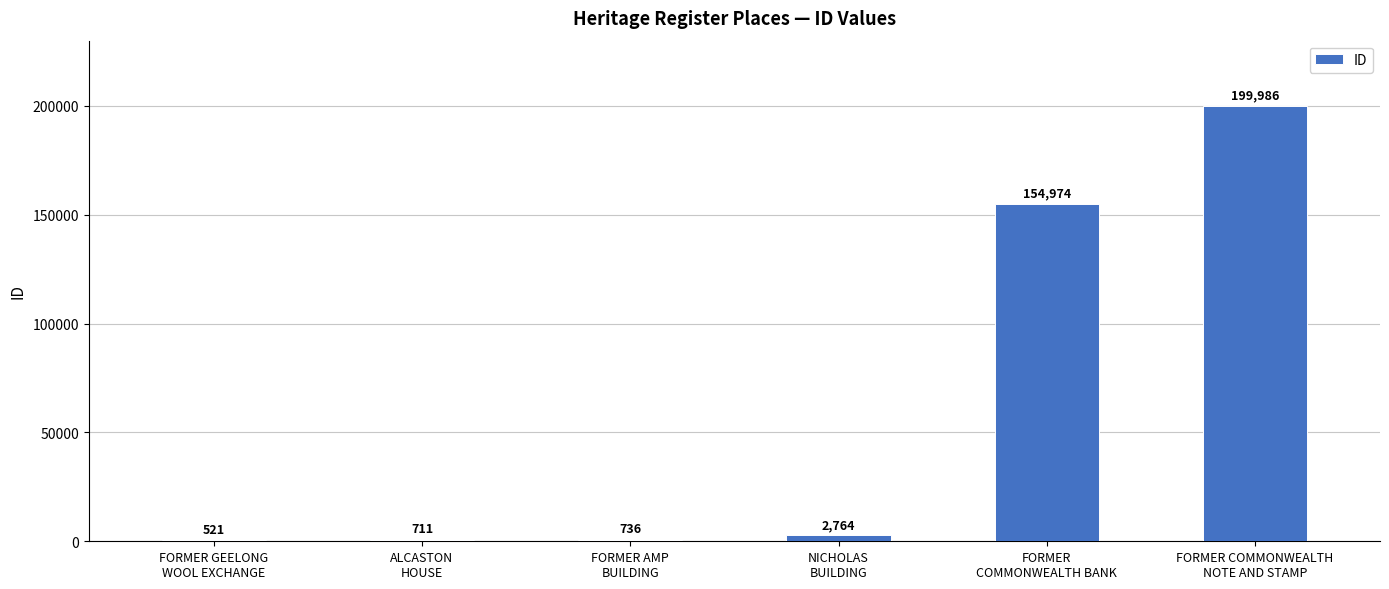

Which has a higher value, FORMER AMP
BUILDING or ALCASTON
HOUSE?

FORMER AMP
BUILDING